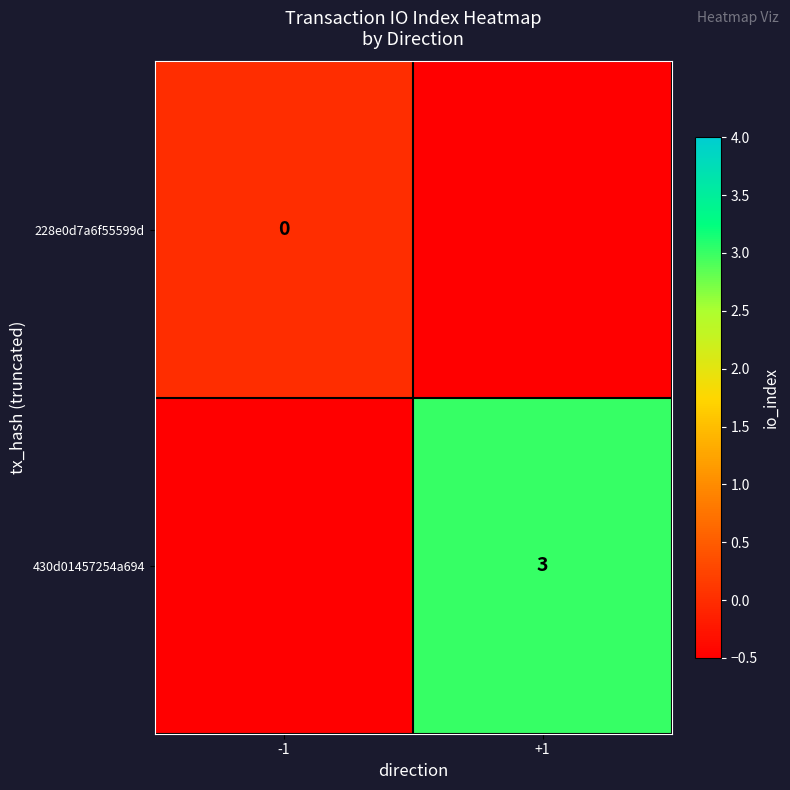

Between +1 and -1, which is larger?

-1